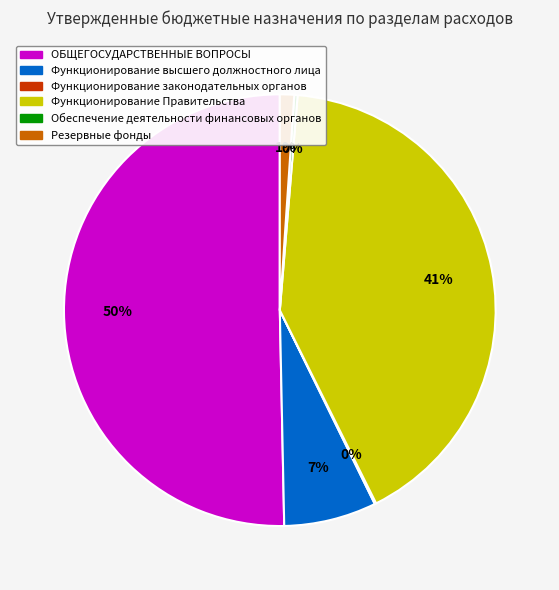

To the nearest percent, what is the average slice percentage?

17%